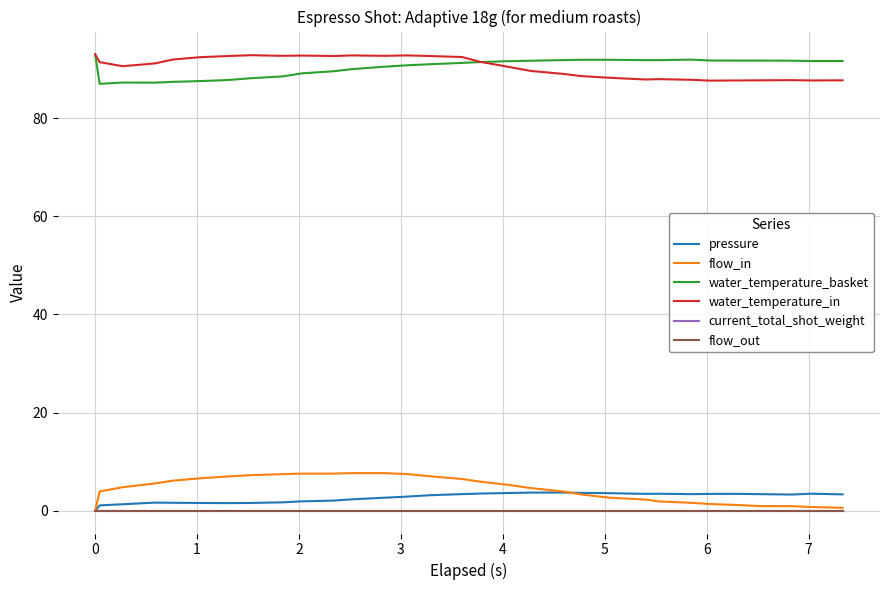

In water_temperature_in, how many points are higher than both neighbors (excluding endpoints)?

6